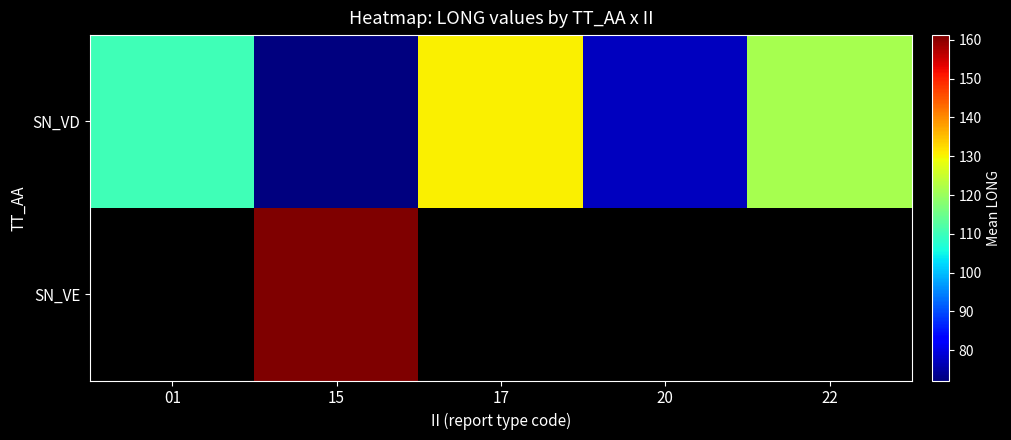

Where is SN_VD nearest to the value 101?

01